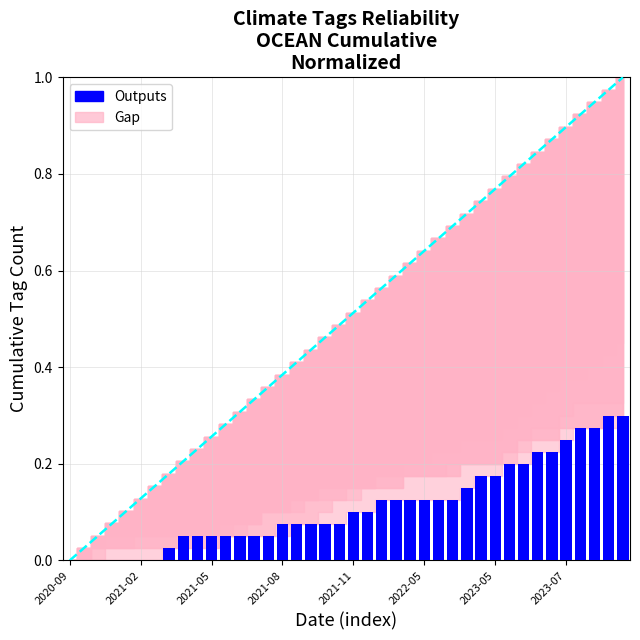

What is the sum of all values?

4.5